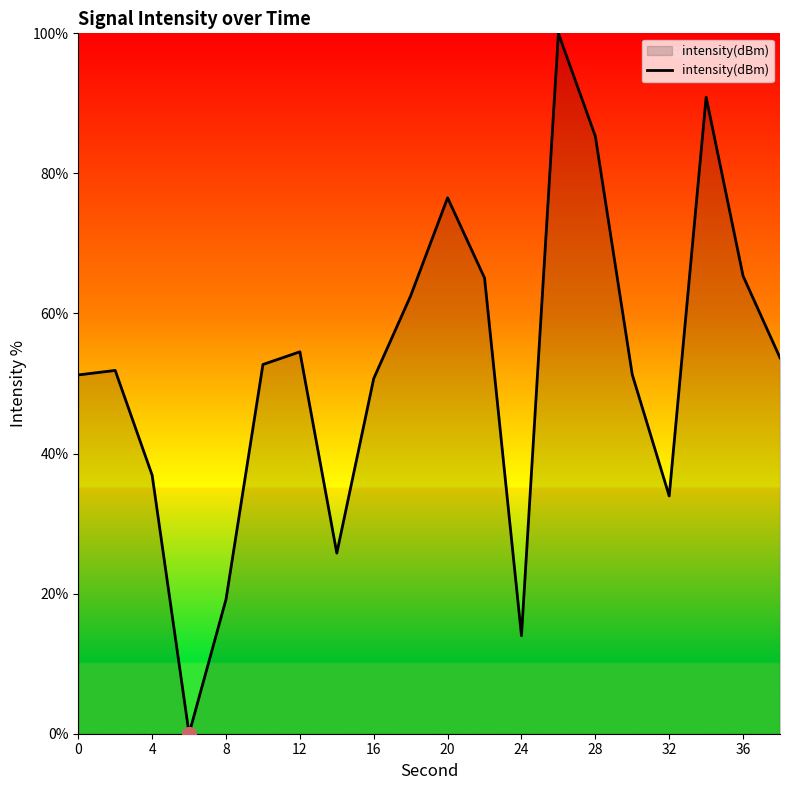

What is the greatest value displayed?

100.0